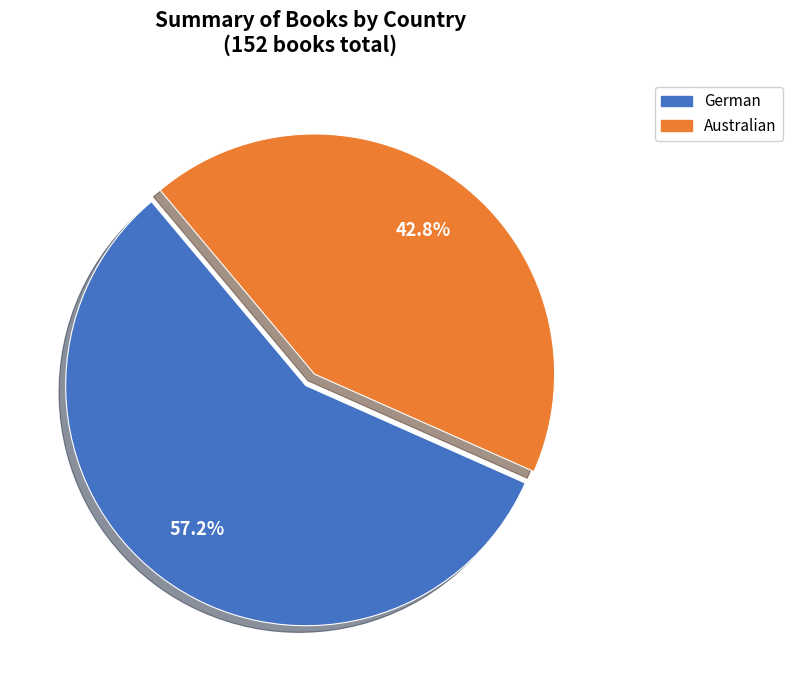

Which has a higher value, Australian or German?

German